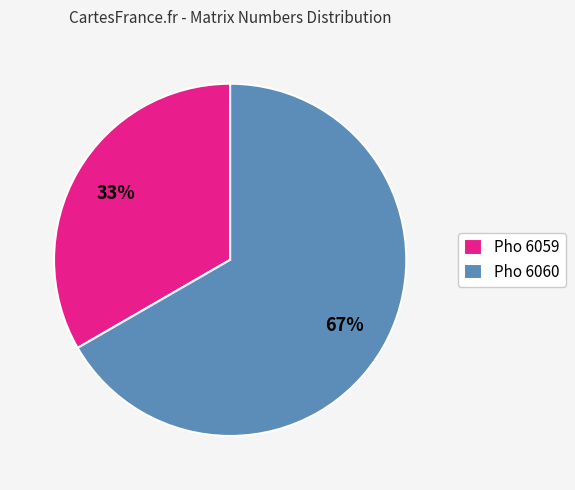

What is the majority slice?

Pho 6060